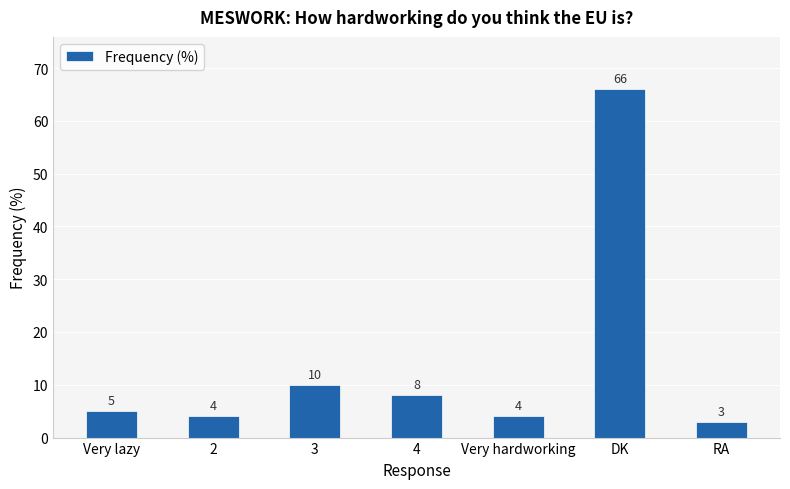

Which category has the lowest value across all series?

RA